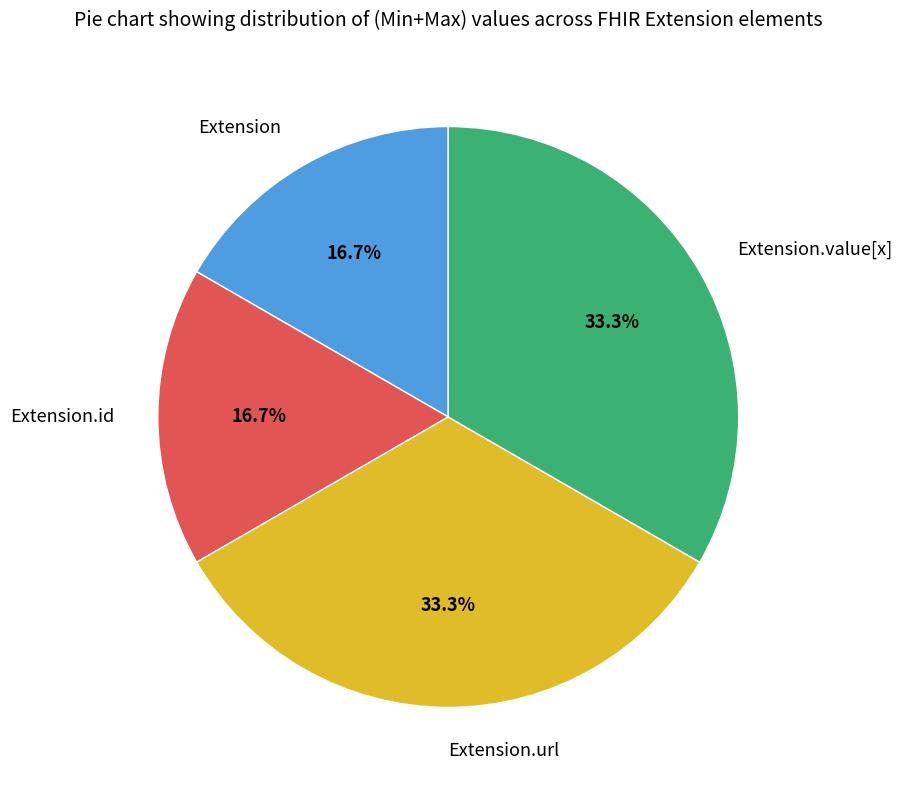

Is the sum of Extension and Extension.id greater than half?

No